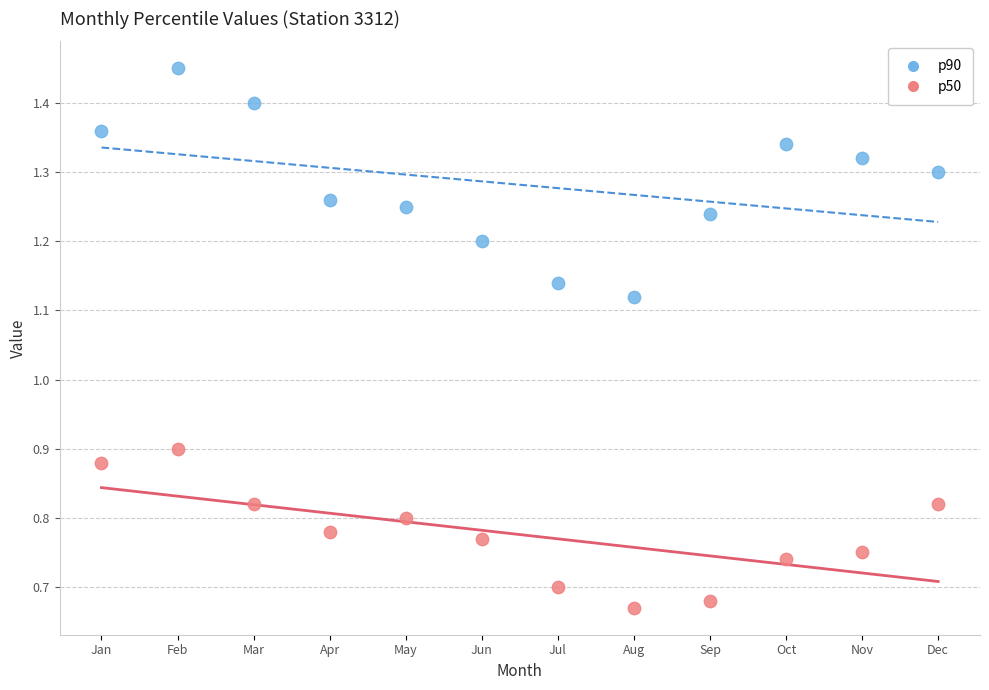

Which series contains the lowest Y value?

p50